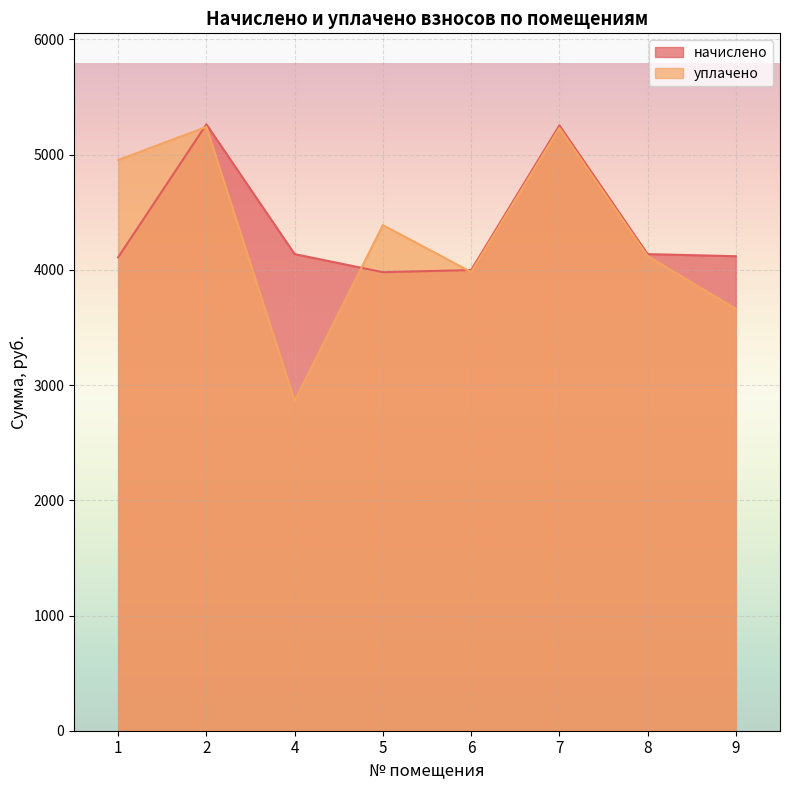

The value of начислено at 6 is 3998.3. True or false?

True